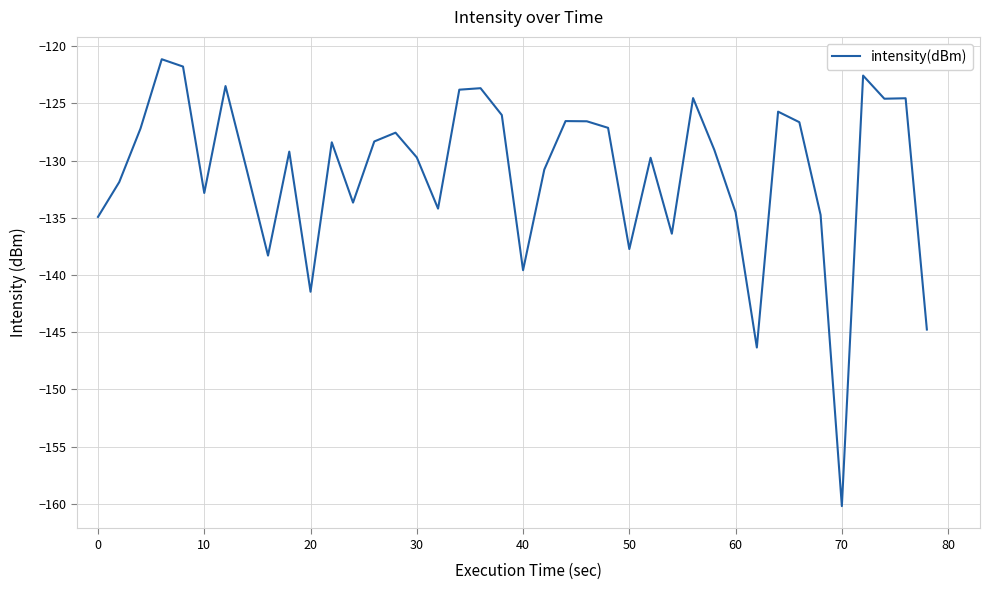

What is the minimum value shown in the chart?

-160.2